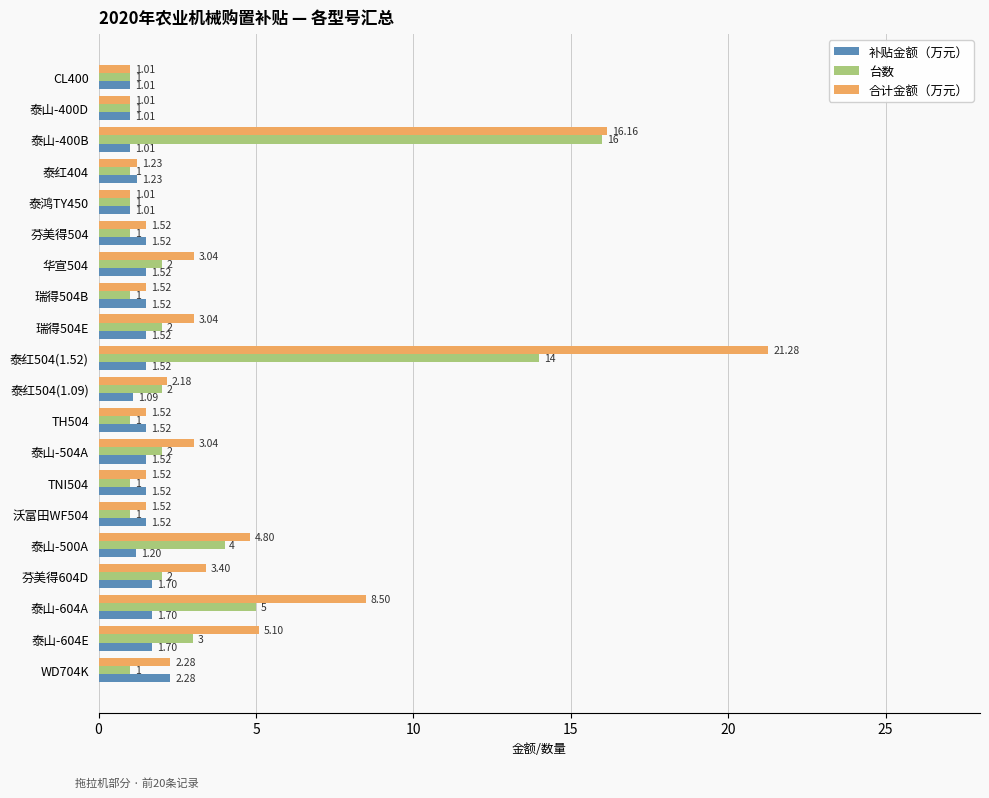

What is the difference between the 台数 values at 泰山-400D and 泰山-604E?

2.0